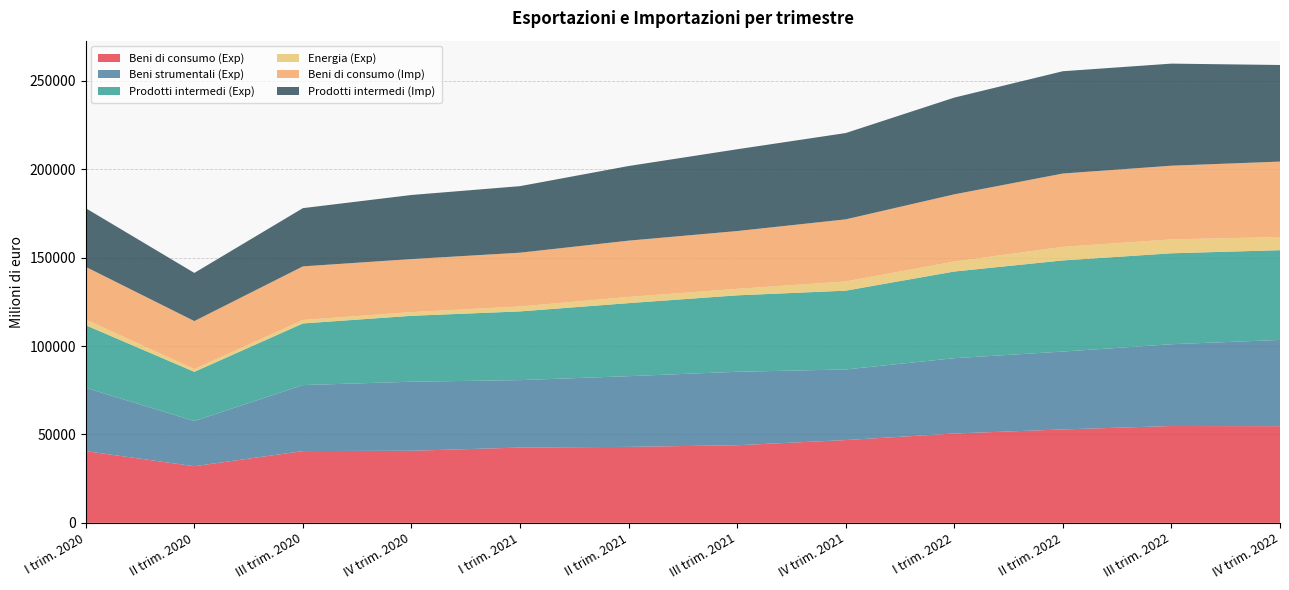

Reading left to right, what are all the values shown in this chart?

Beni di consumo (Exp): I trim. 2020=40546	II trim. 2020=32017	III trim. 2020=40574	IV trim. 2020=40759	I trim. 2021=42565	II trim. 2021=42958	III trim. 2021=43882	IV trim. 2021=46802	I trim. 2022=50521	II trim. 2022=52815	III trim. 2022=54747	IV trim. 2022=54663
Beni strumentali (Exp): I trim. 2020=35811	II trim. 2020=25555	III trim. 2020=37328	IV trim. 2020=39046	I trim. 2021=38149	II trim. 2021=39988	III trim. 2021=41551	IV trim. 2021=39944	I trim. 2022=42589	II trim. 2022=44046	III trim. 2022=46257	IV trim. 2022=48776
Prodotti intermedi (Exp): I trim. 2020=35380	II trim. 2020=27830	III trim. 2020=34863	IV trim. 2020=37280	I trim. 2021=38856	II trim. 2021=41303	III trim. 2021=43222	IV trim. 2021=44562	I trim. 2022=49021	II trim. 2022=51539	III trim. 2022=51434	IV trim. 2022=50751
Energia (Exp): I trim. 2020=3220	II trim. 2020=1537	III trim. 2020=1958	IV trim. 2020=2096	I trim. 2021=2789	II trim. 2021=3503	III trim. 2021=3673	IV trim. 2021=5213	I trim. 2022=5661	II trim. 2022=7680	III trim. 2022=7860	IV trim. 2022=7456
Beni di consumo (Imp): I trim. 2020=29789	II trim. 2020=27171	III trim. 2020=30316	IV trim. 2020=29985	I trim. 2021=30415	II trim. 2021=31837	III trim. 2021=32683	IV trim. 2021=35110	I trim. 2022=37984	II trim. 2022=41468	III trim. 2022=41669	IV trim. 2022=42648
Prodotti intermedi (Imp): I trim. 2020=33174	II trim. 2020=27223	III trim. 2020=32932	IV trim. 2020=36246	I trim. 2021=37632	II trim. 2021=42203	III trim. 2021=46257	IV trim. 2021=48806	I trim. 2022=54708	II trim. 2022=57849	III trim. 2022=57728	IV trim. 2022=54633